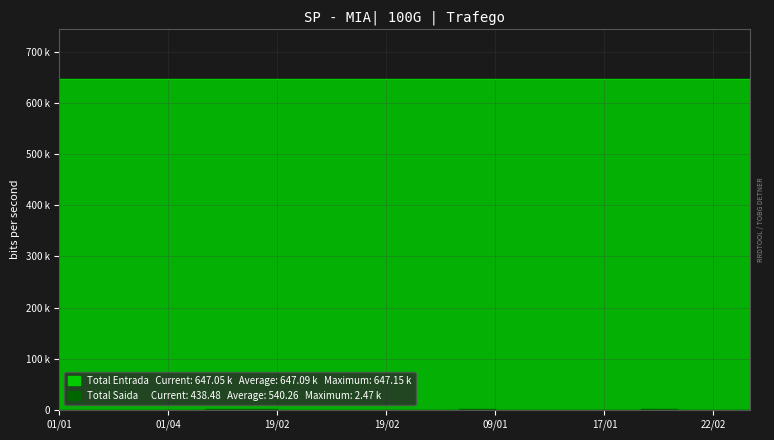

What is the difference between the maximum and minimum values in the Total Entrada series?

95.0